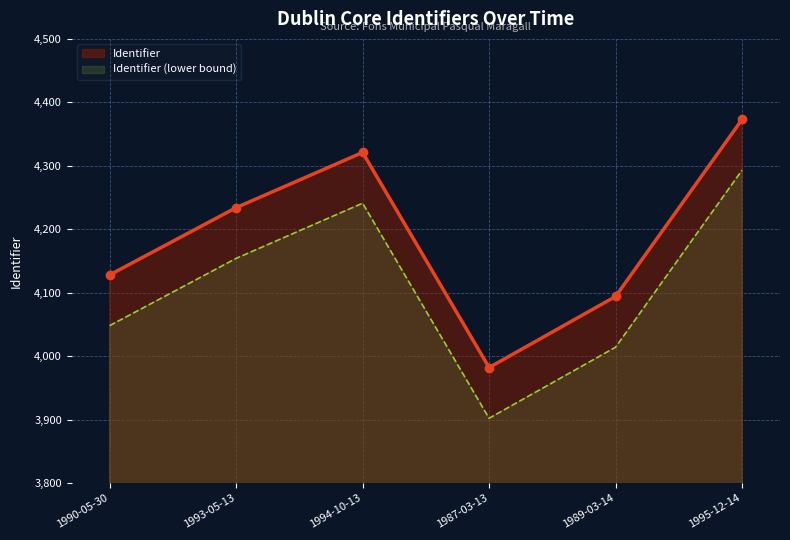

Rank the categories by value from highest to lowest.

1995-12-14, 1994-10-13, 1993-05-13, 1990-05-30, 1989-03-14, 1987-03-13